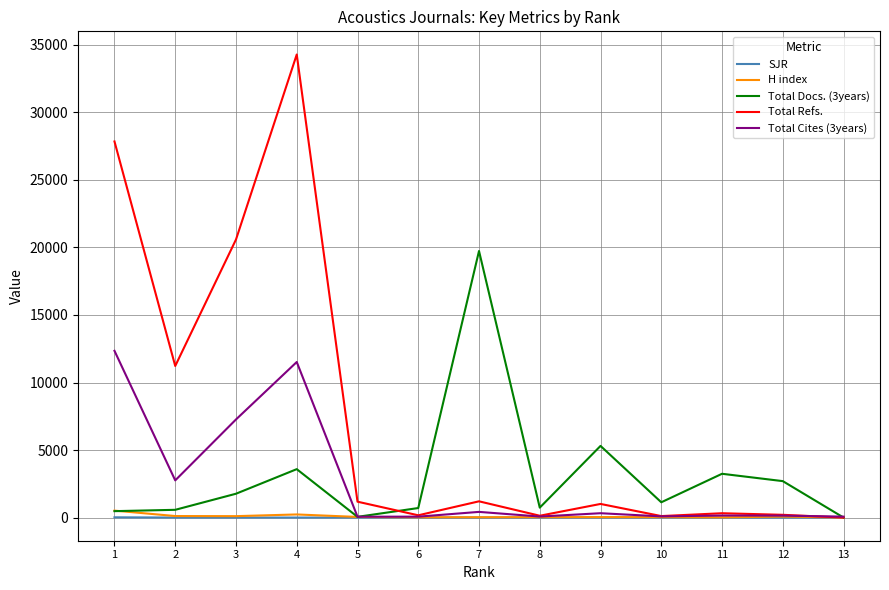

Where does the H index series first go above 36?

1